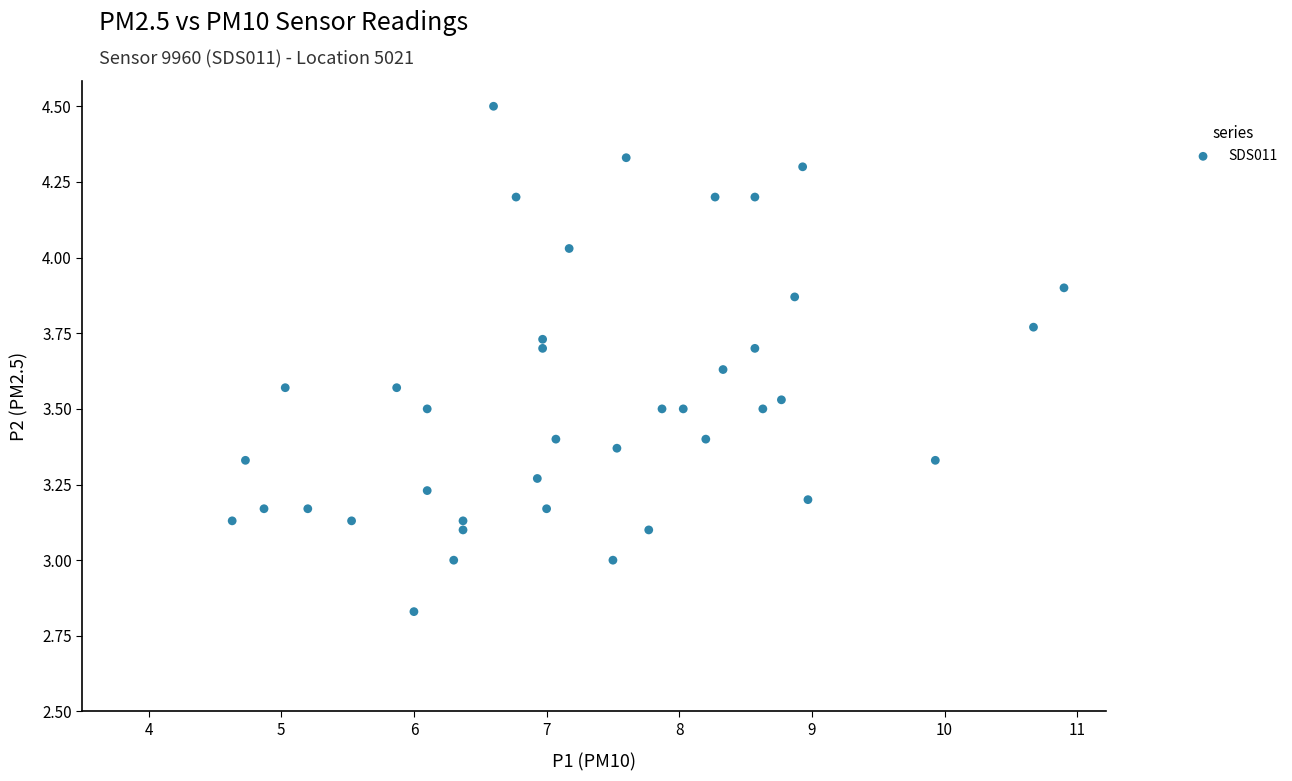

What is the range of Y values (max minus min)?

1.7